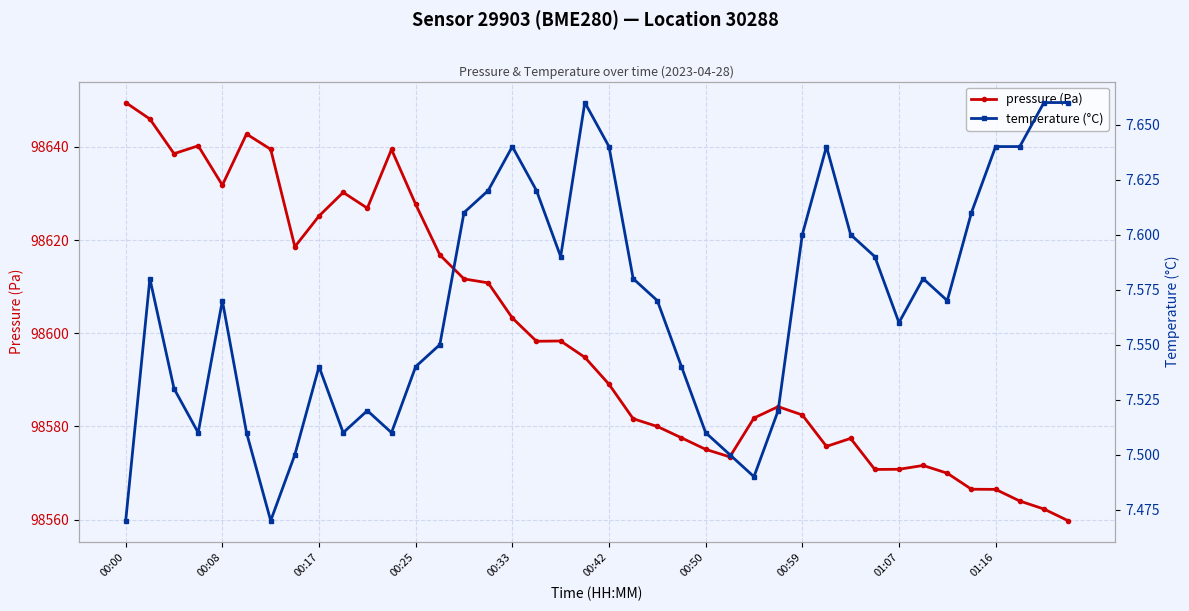

At how many categories does at least one series exceed 64518?

40